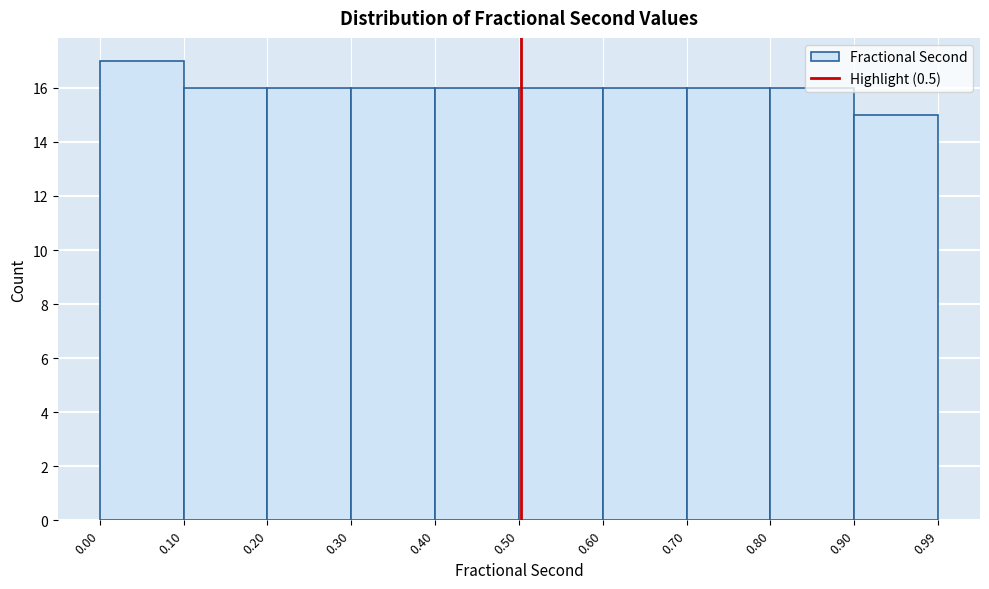

Reading left to right, transcribe this chart: for each bar, give the range it covers on the x-axis and its height. The values are not printed on the chart, so give them approximately, as read against the axis.

0.00 to 0.10: 17
0.10 to 0.20: 16
0.20 to 0.30: 16
0.30 to 0.40: 16
0.40 to 0.50: 16
0.50 to 0.60: 16
0.60 to 0.70: 16
0.70 to 0.80: 16
0.80 to 0.90: 16
0.90 to 0.99: 15